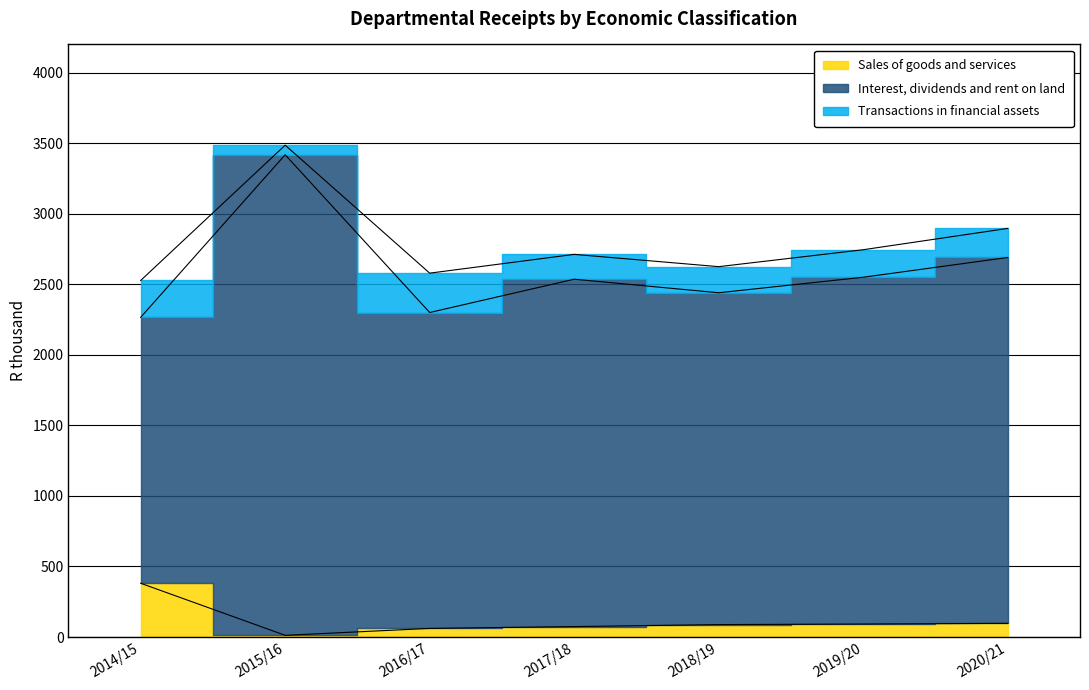

Read the Transactions in financial assets value at 2016/17.

279